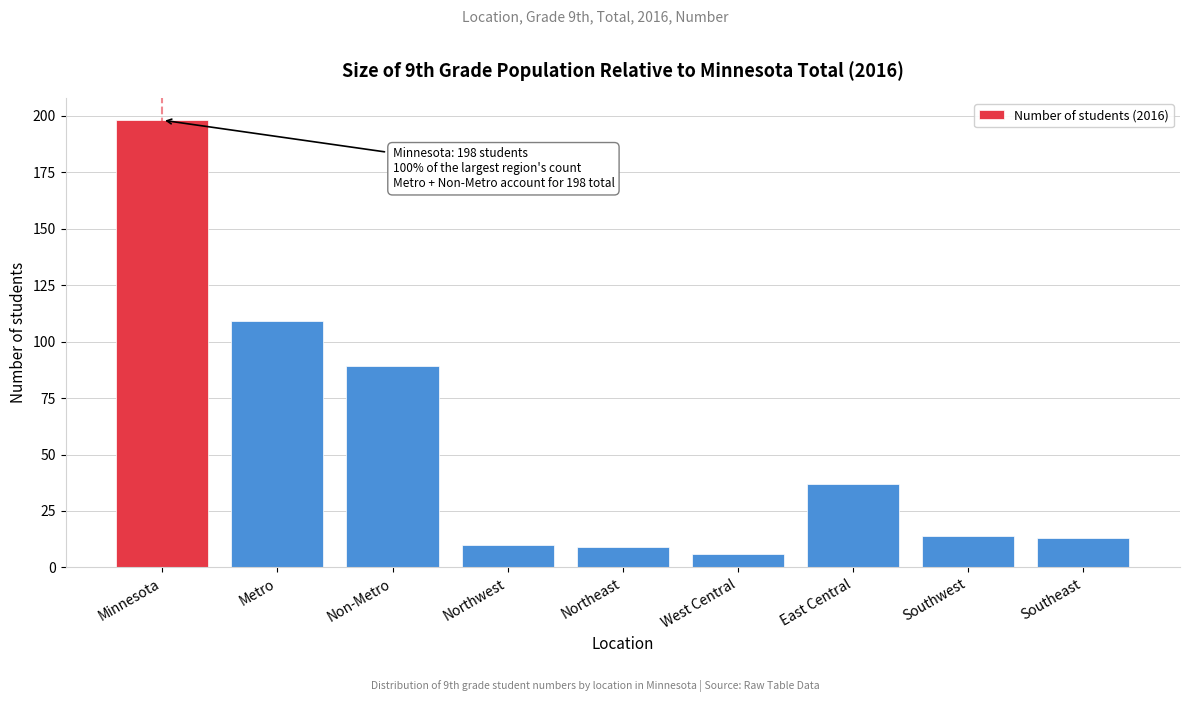

Reading left to right, list all the values displayed in this chart.

198	109	89	10	9	6	37	14	13